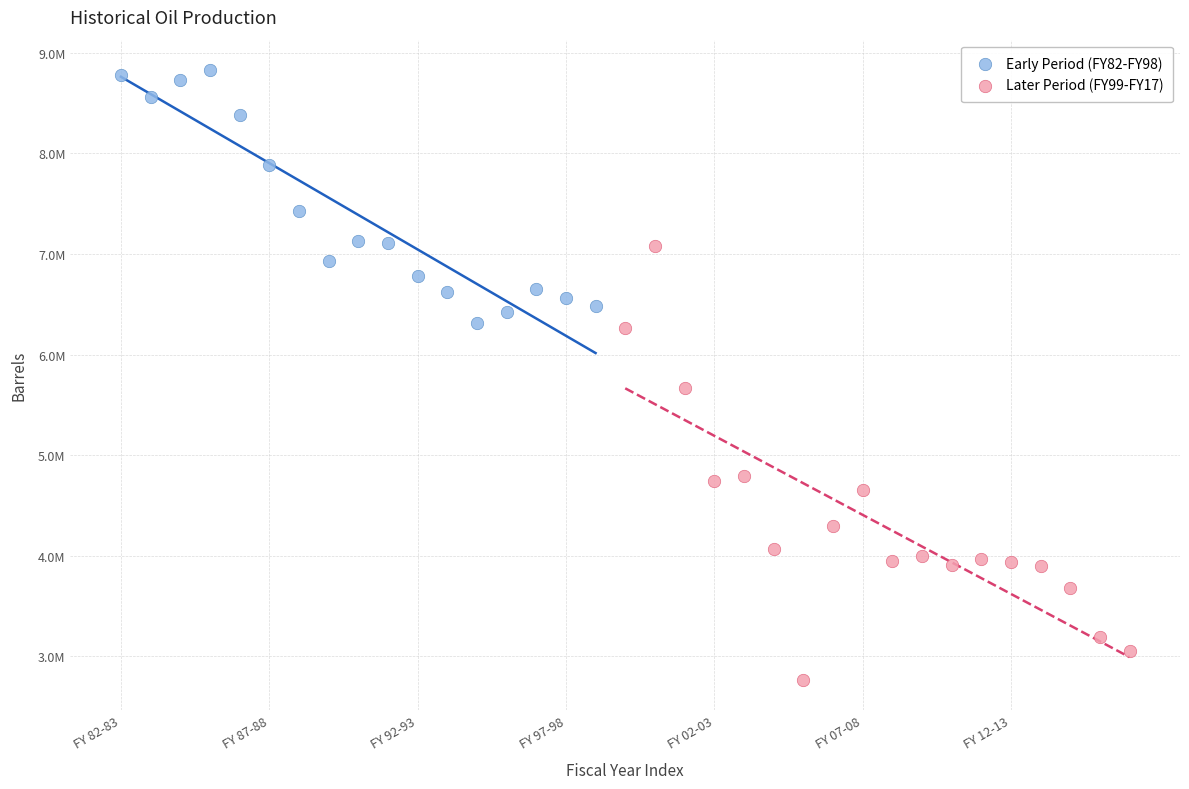

What are all the series names shown in the legend?

Early Period (FY82-FY98), Later Period (FY99-FY17)